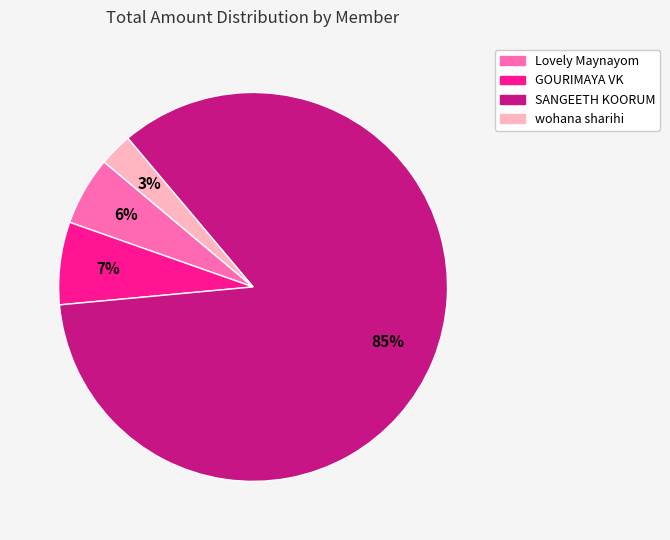

To the nearest percent, what is the average slice percentage?

25%